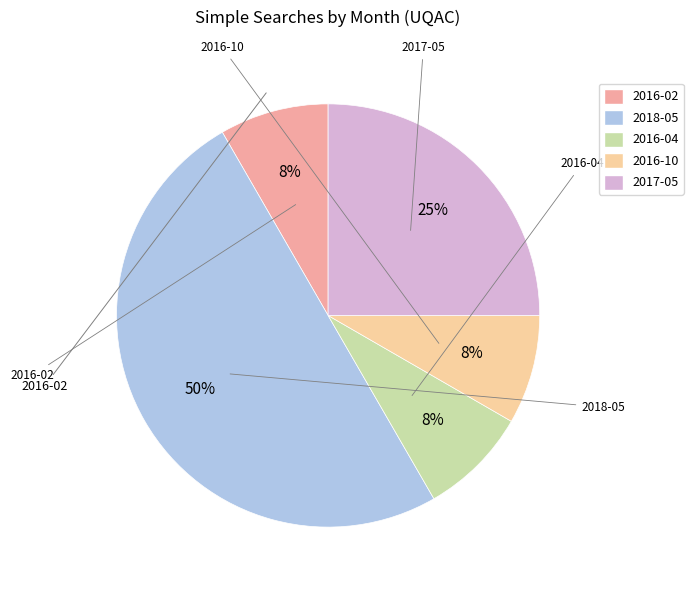

What percentage is the 2016-04 slice, to the nearest percent?

8%